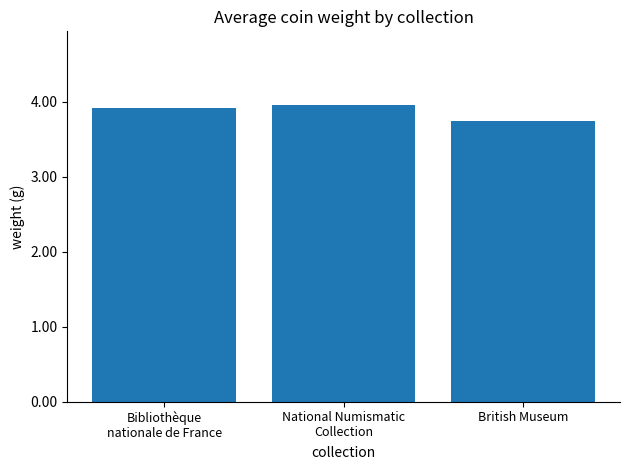

What is the sum of all values?

11.6